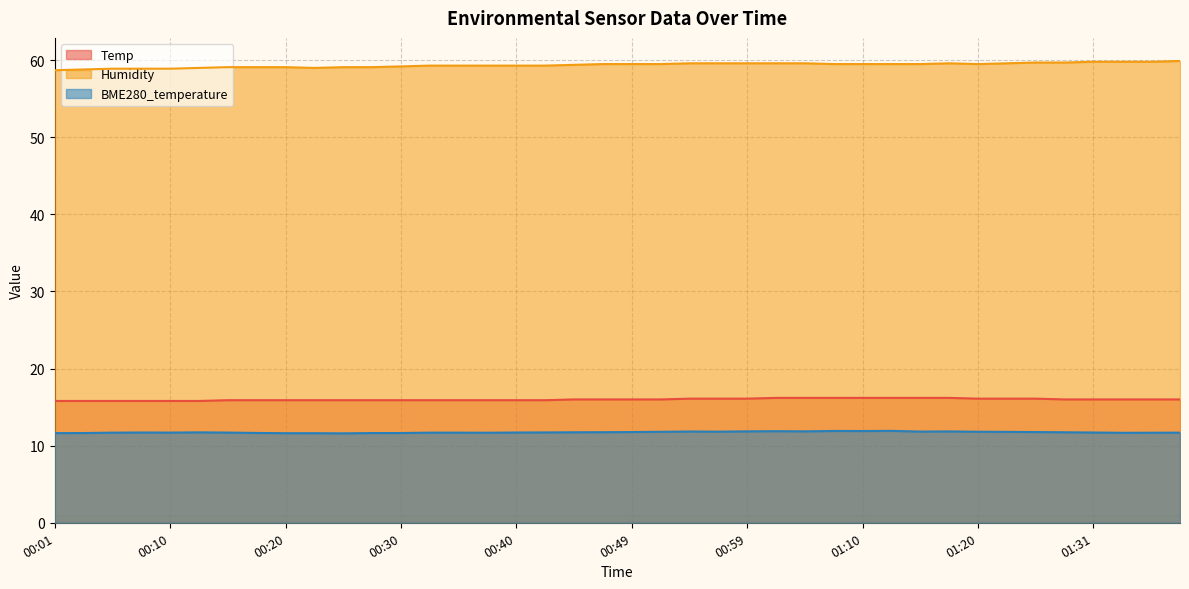

Reading left to right, list all the values displayed in this chart.

Temp: 00:01=15.8	00:03=15.8	00:05=15.8	00:08=15.8	00:10=15.8	00:13=15.8	00:15=15.9	00:18=15.9	00:20=15.9	00:22=15.9	00:25=15.9	00:27=15.9	00:30=15.9	00:32=15.9	00:35=15.9	00:37=15.9	00:40=15.9	00:42=15.9	00:44=16.0	00:47=16.0	00:49=16.0	00:52=16.0	00:54=16.1	00:57=16.1	00:59=16.1	01:01=16.2	01:04=16.2	01:07=16.2	01:10=16.2	01:13=16.2	01:15=16.2	01:18=16.2	01:20=16.1	01:23=16.1	01:25=16.1	01:28=16.0	01:31=16.0	01:34=16.0	01:36=16.0	01:39=16.0
Humidity: 00:01=58.7	00:03=58.8	00:05=58.9	00:08=58.9	00:10=58.9	00:13=59.0	00:15=59.1	00:18=59.1	00:20=59.1	00:22=59.0	00:25=59.1	00:27=59.1	00:30=59.2	00:32=59.3	00:35=59.3	00:37=59.3	00:40=59.3	00:42=59.3	00:44=59.4	00:47=59.5	00:49=59.5	00:52=59.5	00:54=59.6	00:57=59.6	00:59=59.6	01:01=59.6	01:04=59.6	01:07=59.5	01:10=59.5	01:13=59.5	01:15=59.5	01:18=59.6	01:20=59.5	01:23=59.6	01:25=59.7	01:28=59.7	01:31=59.8	01:34=59.8	01:36=59.8	01:39=59.9
BME280_temperature: 00:01=11.6	00:03=11.6	00:05=11.7	00:08=11.7	00:10=11.7	00:13=11.7	00:15=11.7	00:18=11.7	00:20=11.6	00:22=11.6	00:25=11.6	00:27=11.6	00:30=11.6	00:32=11.7	00:35=11.7	00:37=11.7	00:40=11.7	00:42=11.7	00:44=11.7	00:47=11.8	00:49=11.8	00:52=11.8	00:54=11.8	00:57=11.8	00:59=11.9	01:01=11.9	01:04=11.9	01:07=11.9	01:10=11.9	01:13=11.9	01:15=11.8	01:18=11.8	01:20=11.8	01:23=11.8	01:25=11.8	01:28=11.7	01:31=11.7	01:34=11.7	01:36=11.7	01:39=11.7